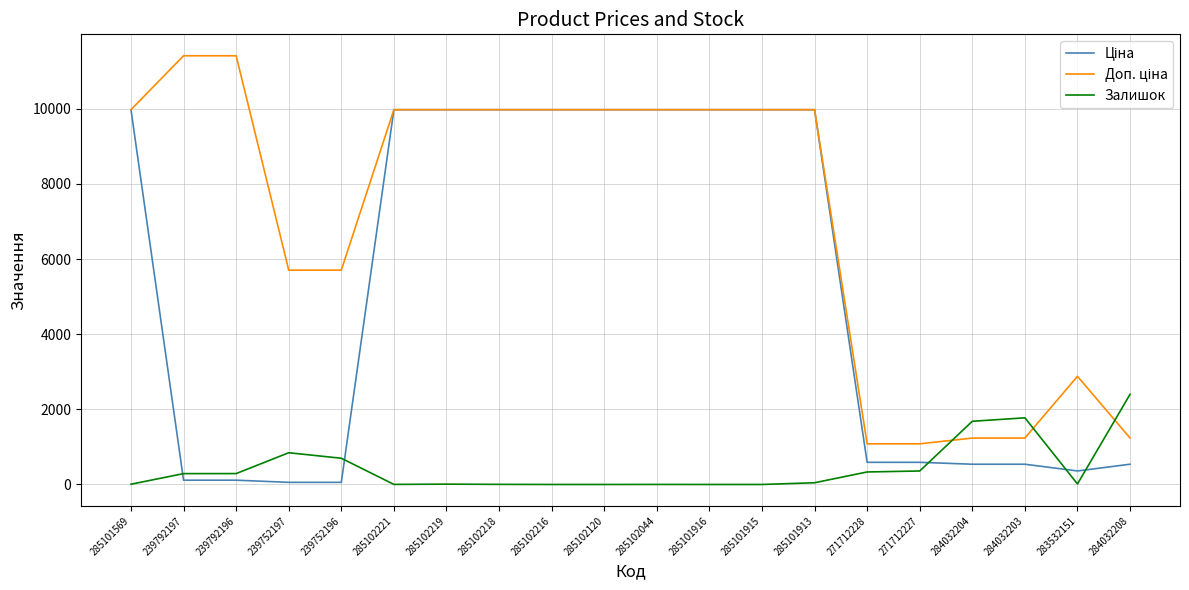

What is the maximum value for Залишок?

2400.0